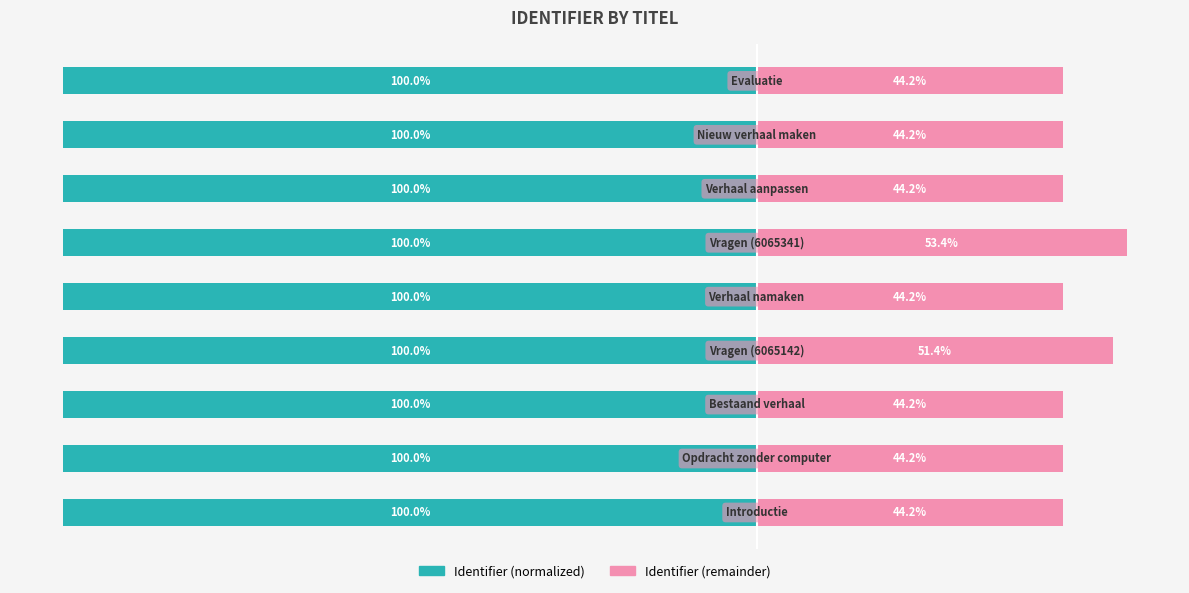

What is the value of the Identifier (normalized) bar at the 2nd from the left?

-100.0